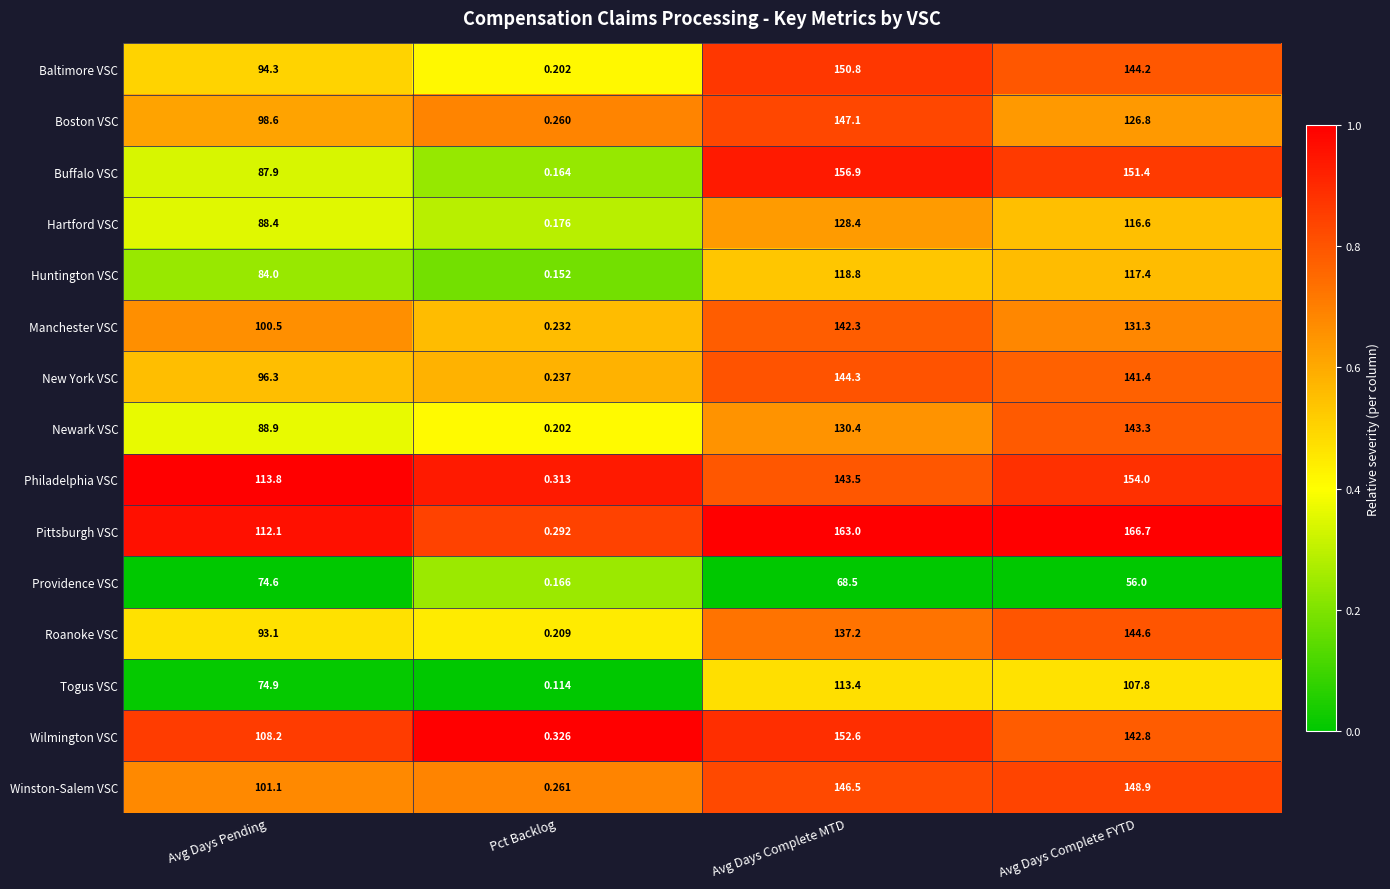

Between Avg Days Pending and Avg Days Complete FYTD, which series saw the biggest shift?

Buffalo VSC